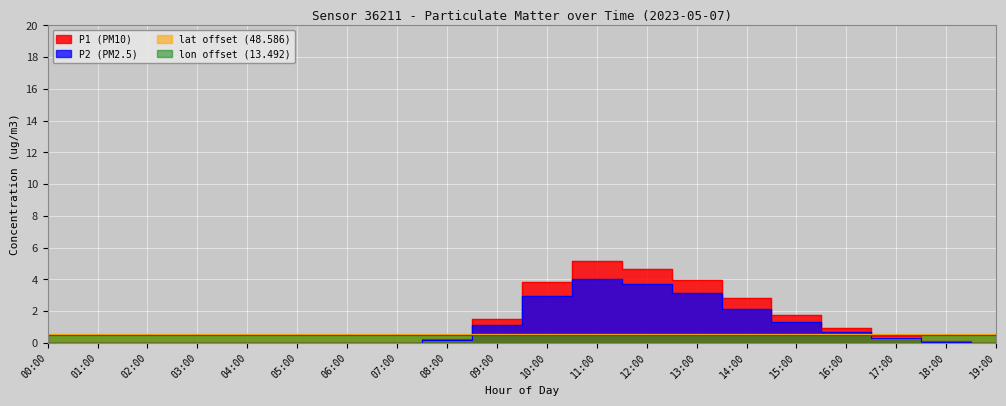

What is the difference between the second highest and second lowest values in the P1 series?

4.7